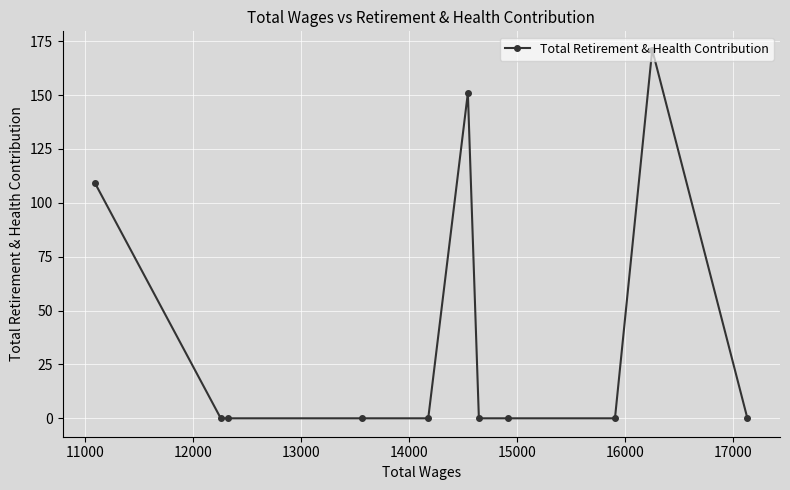

Is this an area chart (filled region under the line)?

No